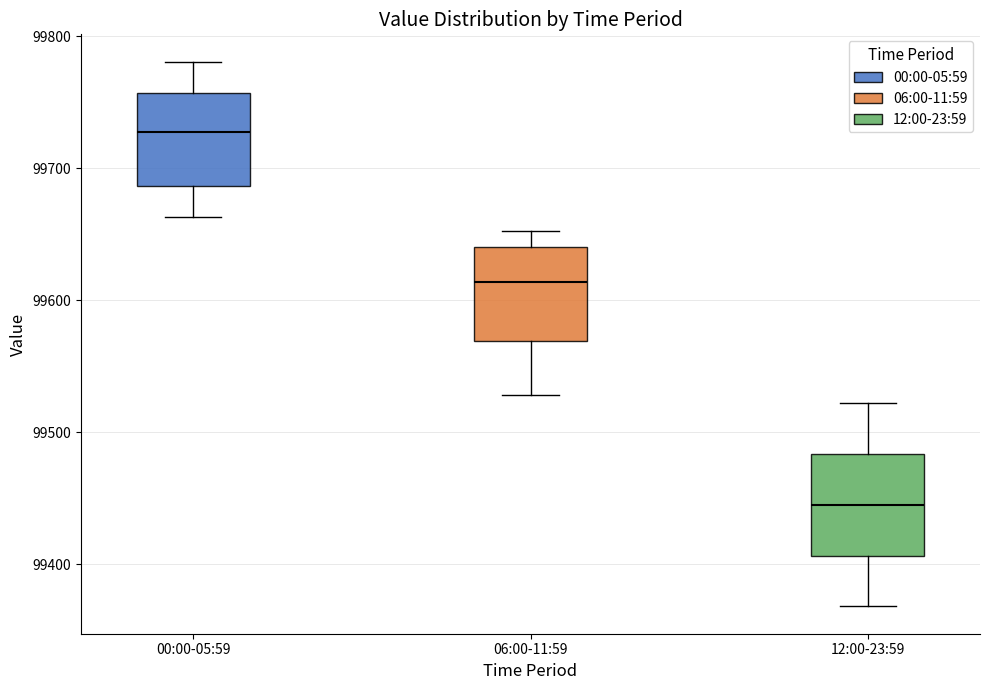

Reading left to right, transcribe this box plot: for each box, give where its median line is, the range the box spans, and where its two whiskers end, as read against the y-axis. The values are not printed on the chart, so give them approximately, as read against the axis.

00:00-05:59: median 99730, box 99690 to 99760, whiskers 99660 to 99780
06:00-11:59: median 99610, box 99570 to 99640, whiskers 99530 to 99650
12:00-23:59: median 99450, box 99410 to 99480, whiskers 99370 to 99520